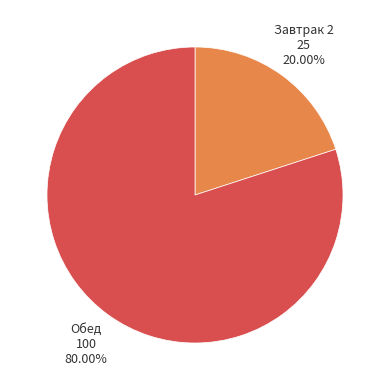

To the nearest percent, what is the average slice percentage?

50%